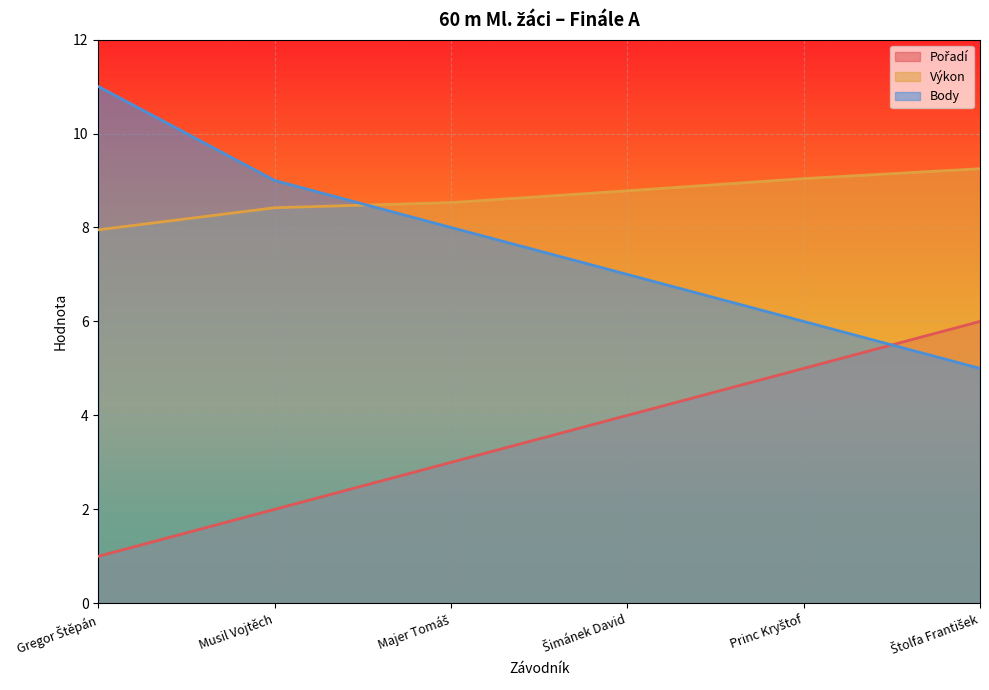

Is it true that Body equals 2.9 at Musil Vojtěch?

False